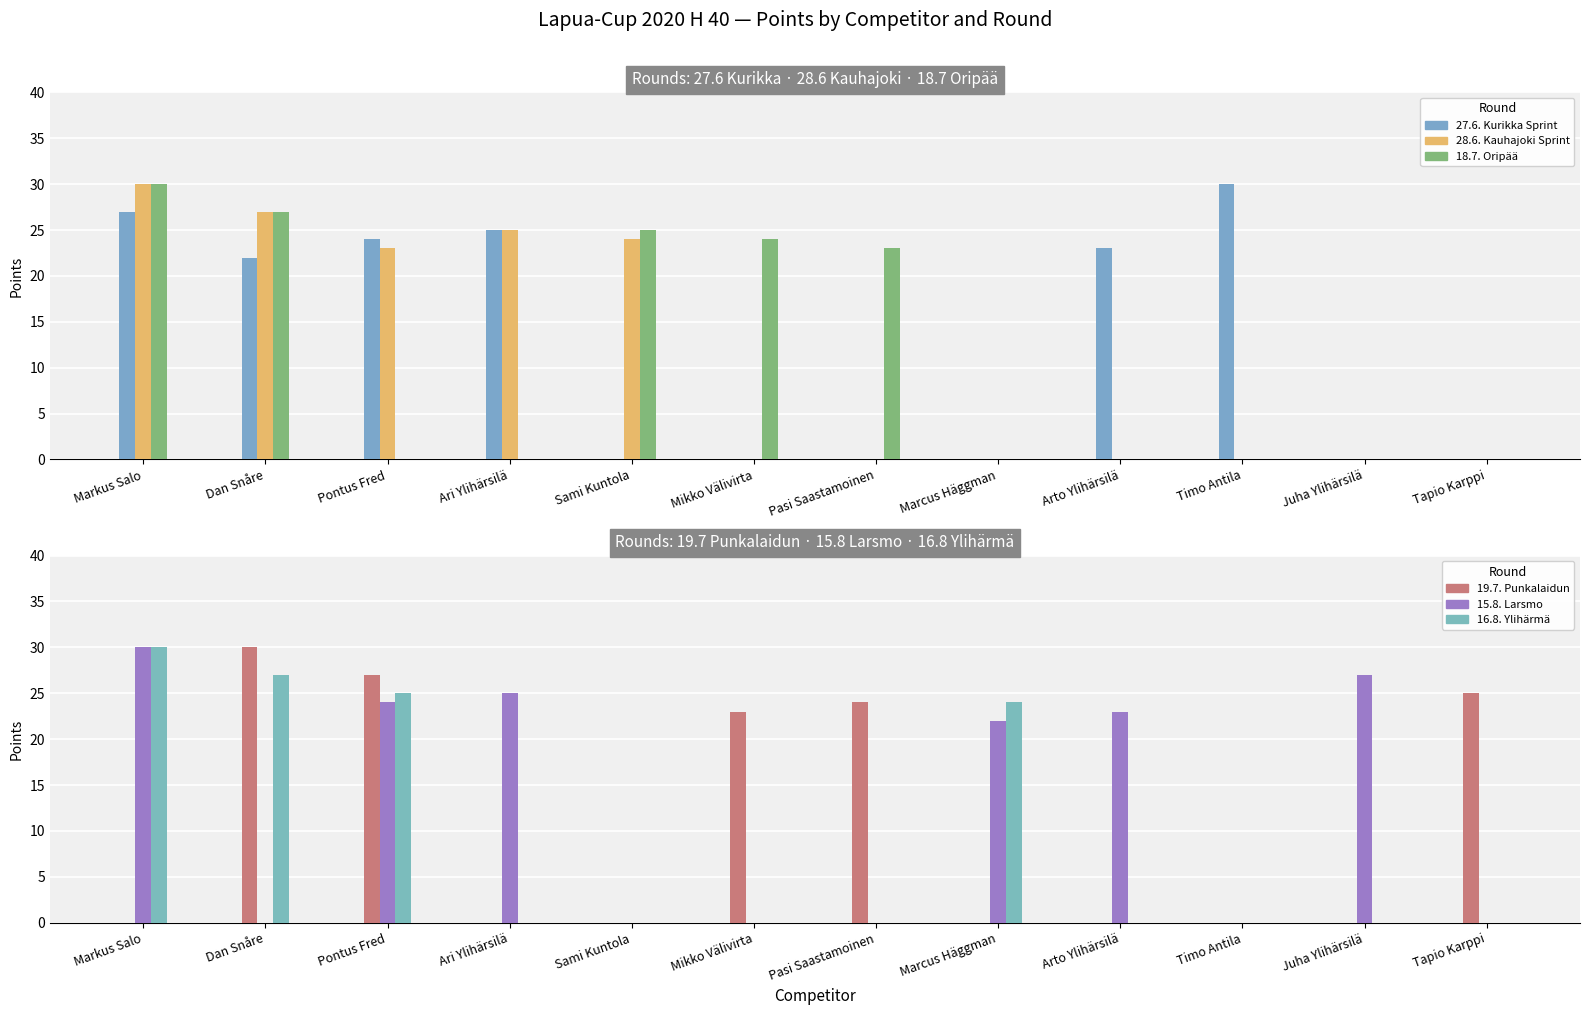

At how many categories does at least one series exceed 12?

12